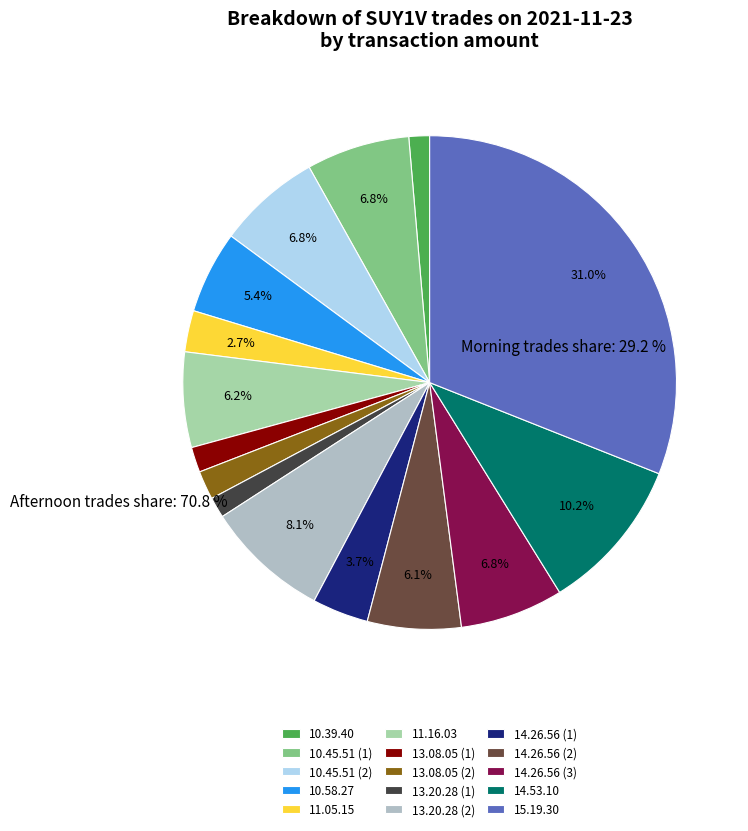

How many segments does this pie chart have?

15